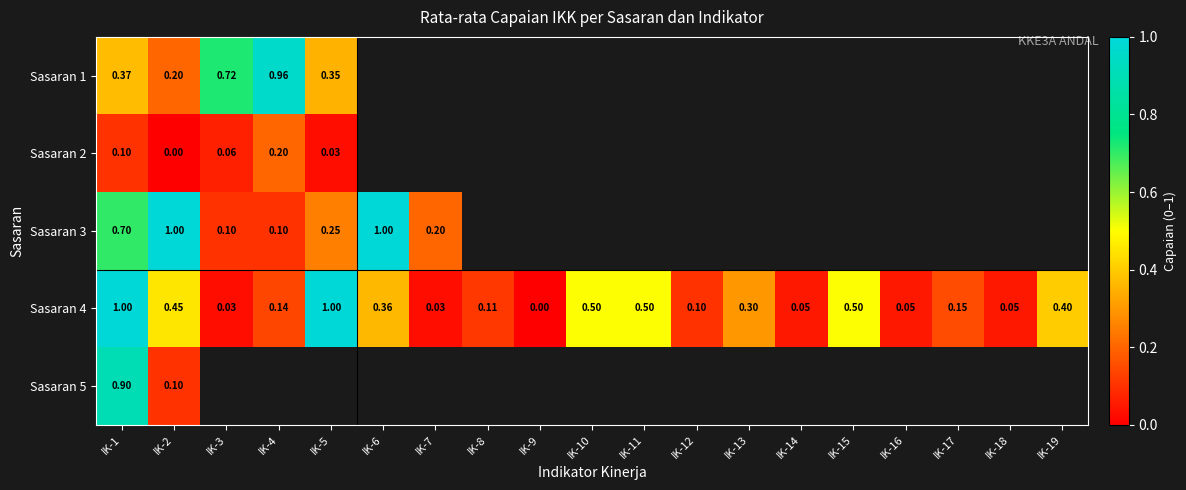

How many values in Sasaran 4 are above zero?

18